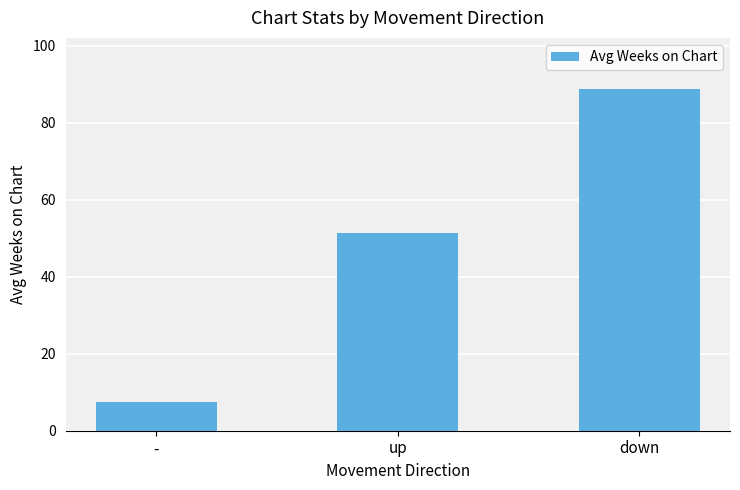

What is the difference between the maximum and minimum values?

81.3